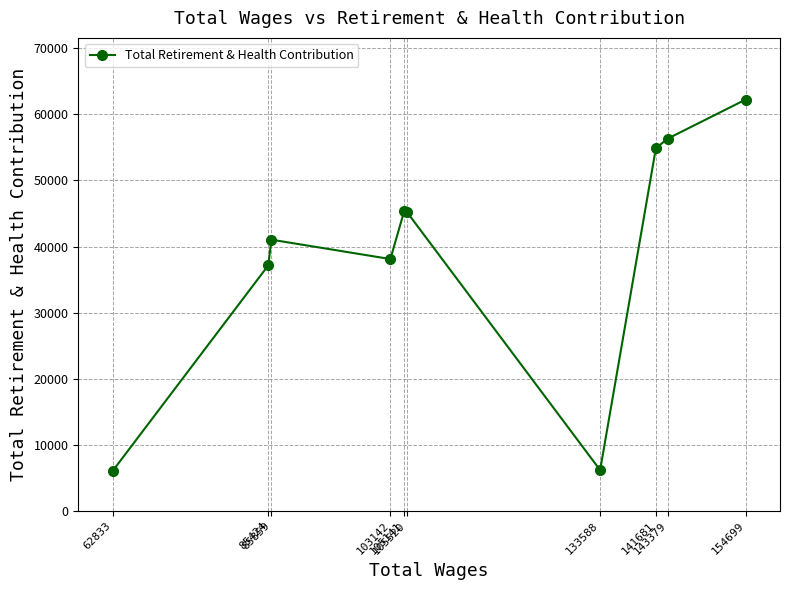

How many lines are shown in the chart?

1